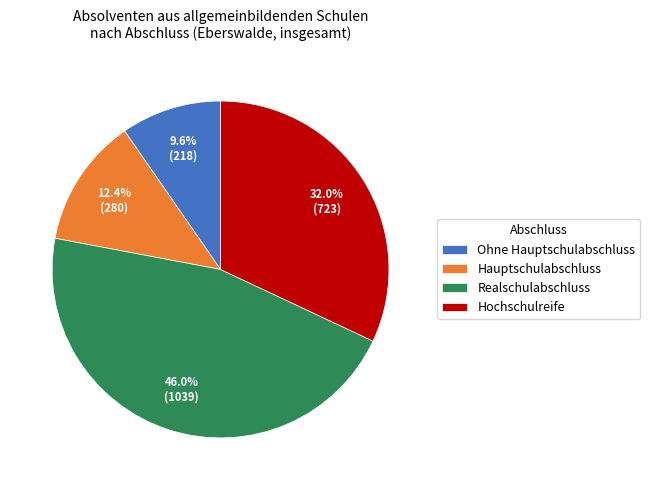

Rank the categories by value from highest to lowest.

Realschulabschluss, Hochschulreife, Hauptschulabschluss, Ohne Hauptschulabschluss